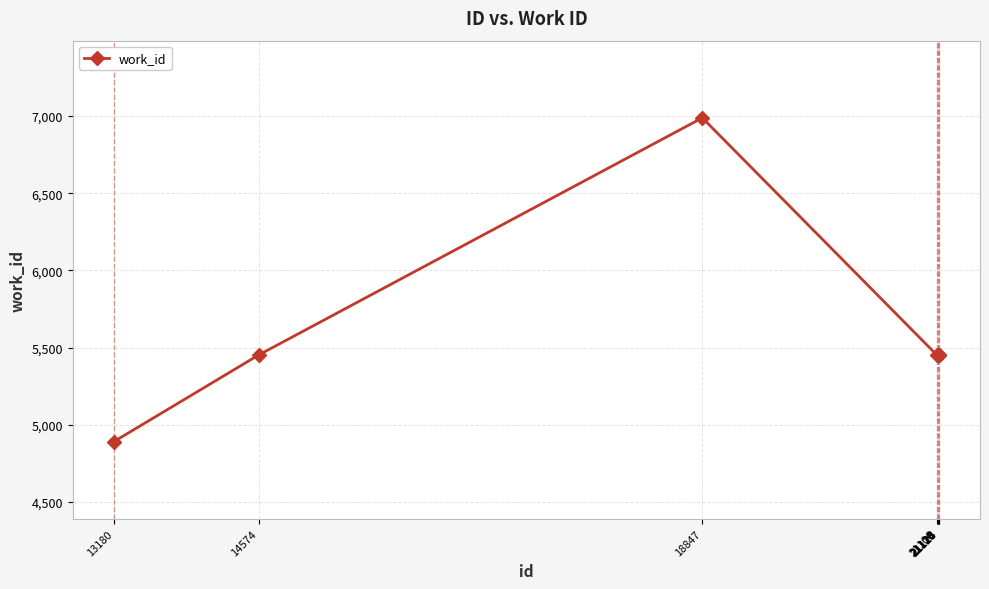

True or false: the data has more than 0 interior local peaks.

True